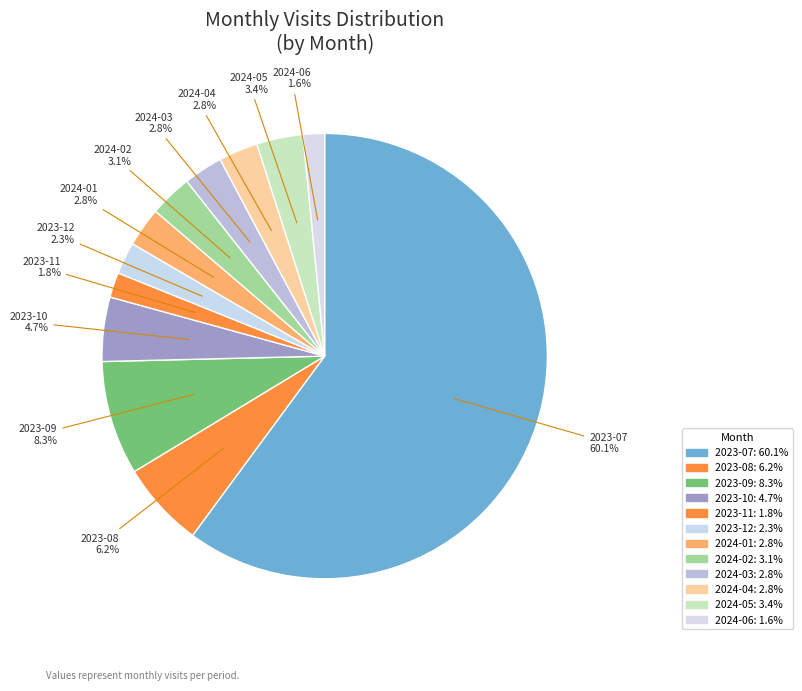

To the nearest percent, what portion does 2023-10 represent?

5%